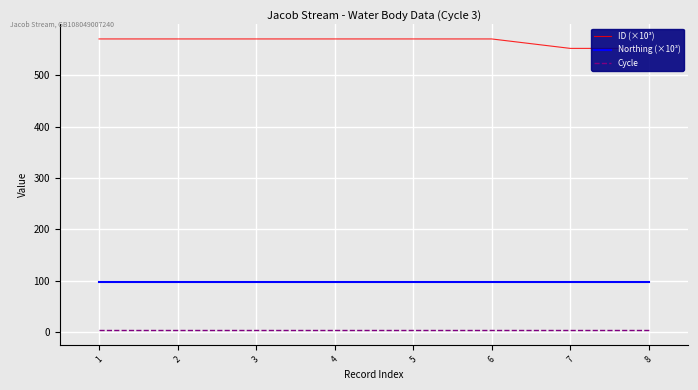

Is the value of Cycle at 2 greater than the value of Northing (×10³) at 4?

No